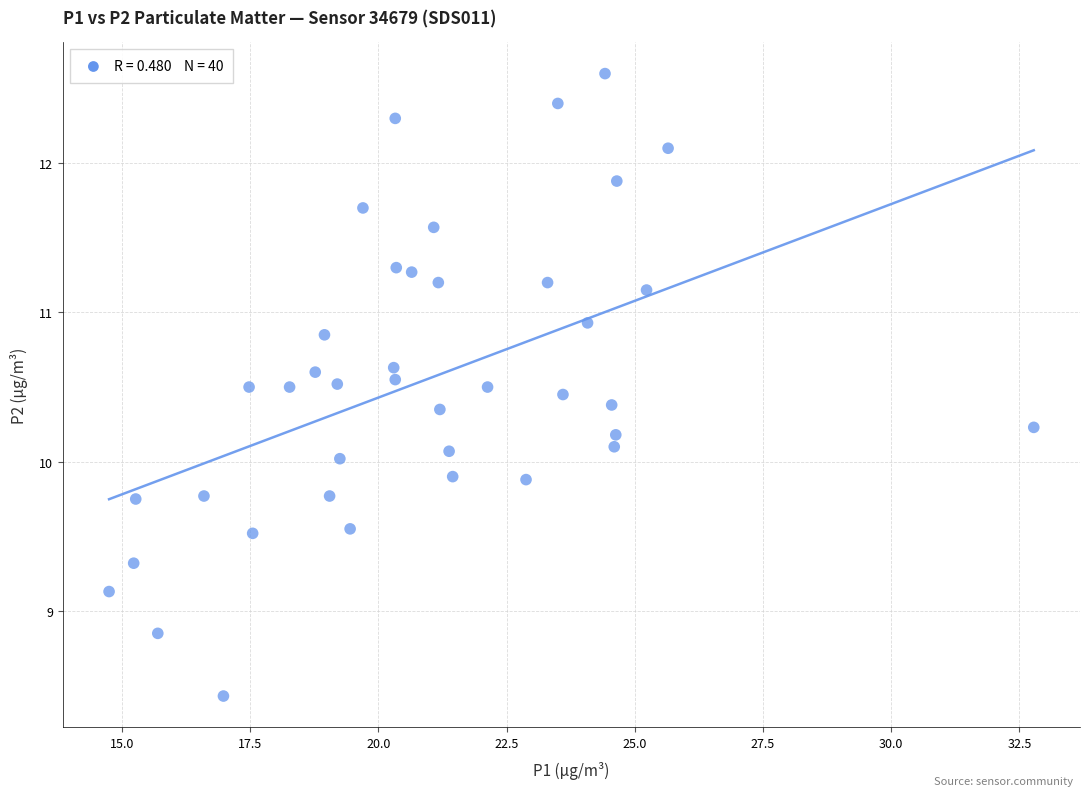

What is the range of Y values (max minus min)?

4.2